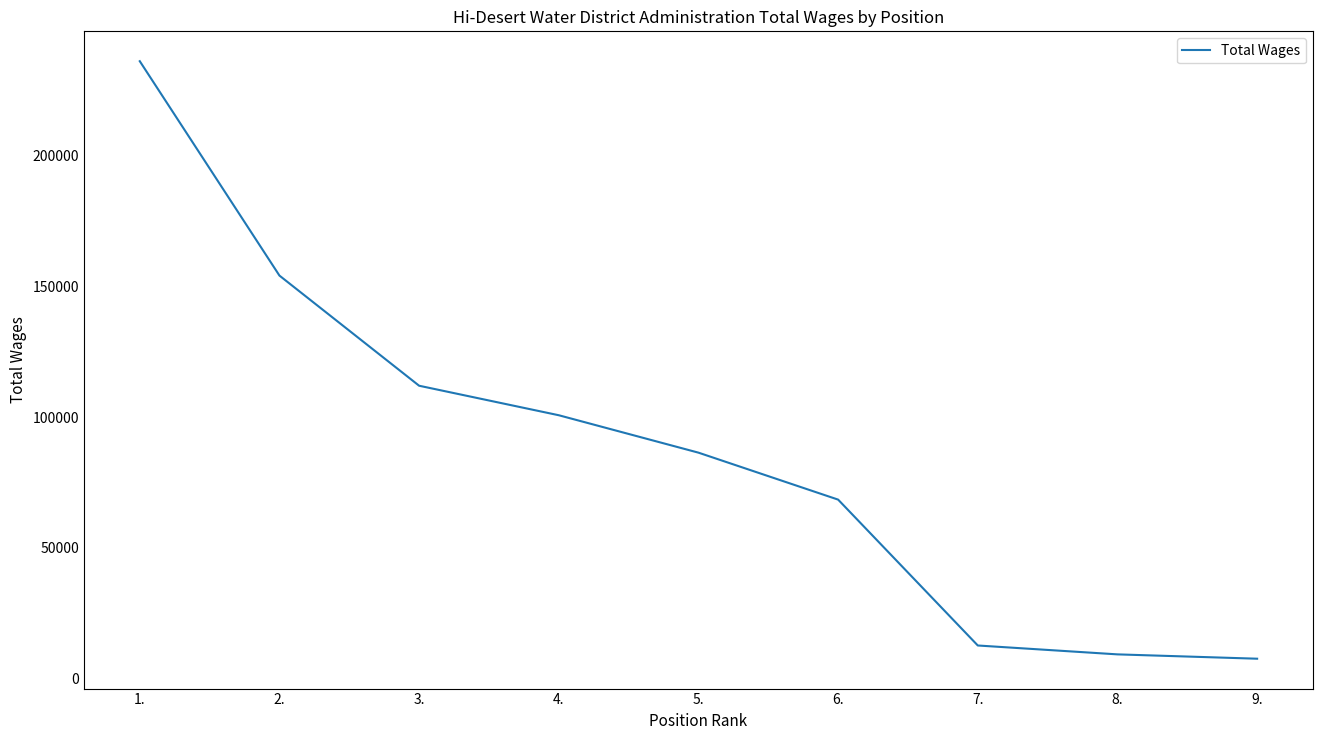

At which category does the chart reach its peak across all series?

1.